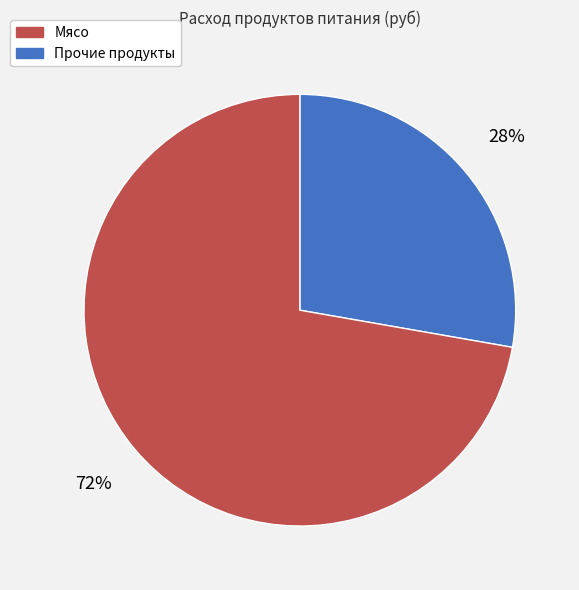

Does any single category account for the majority?

Yes